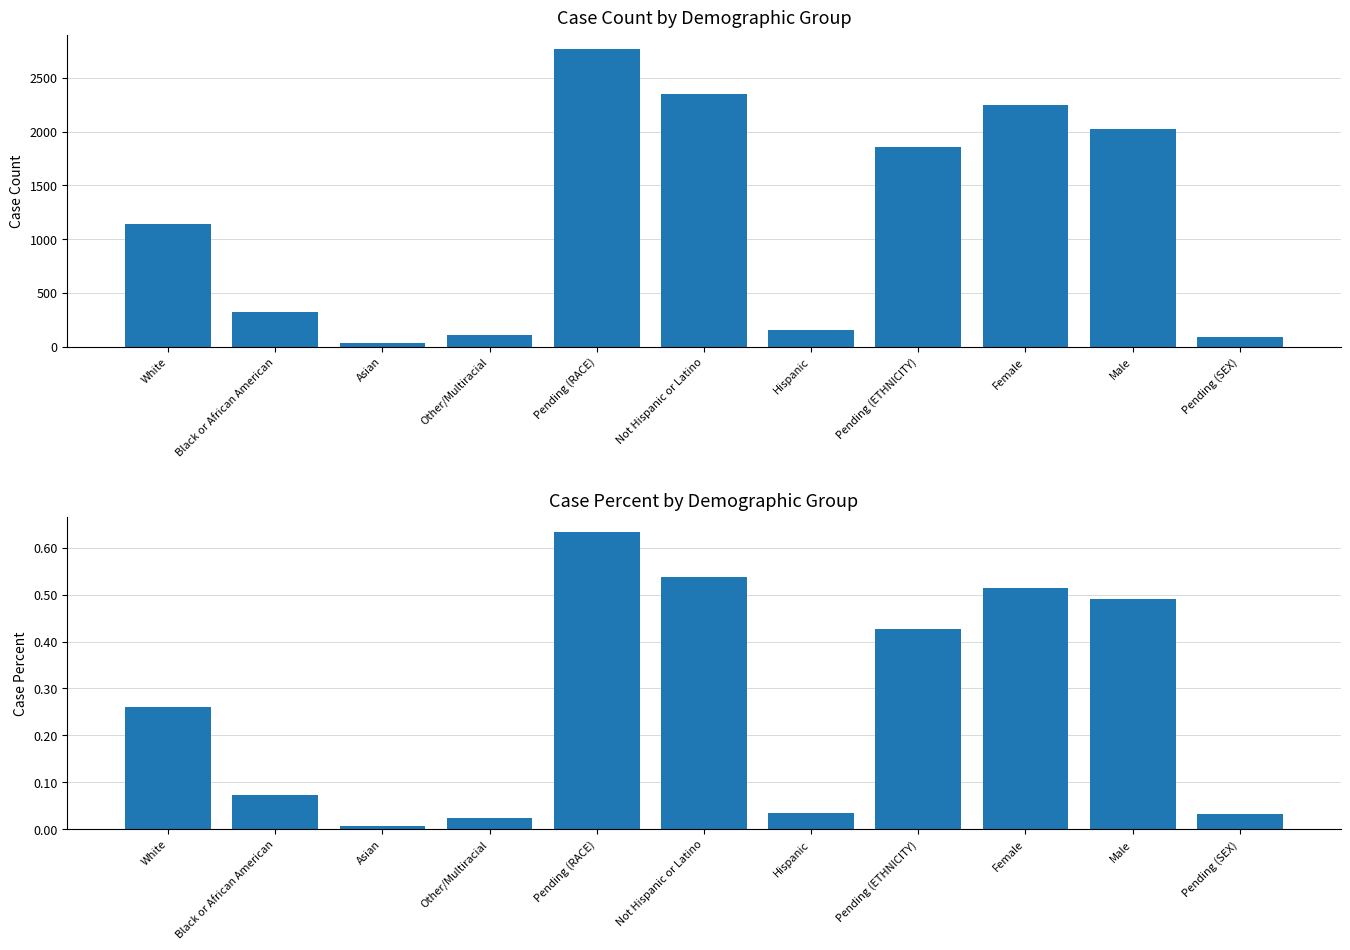

What is the label of the 9th bar from the right?

Asian